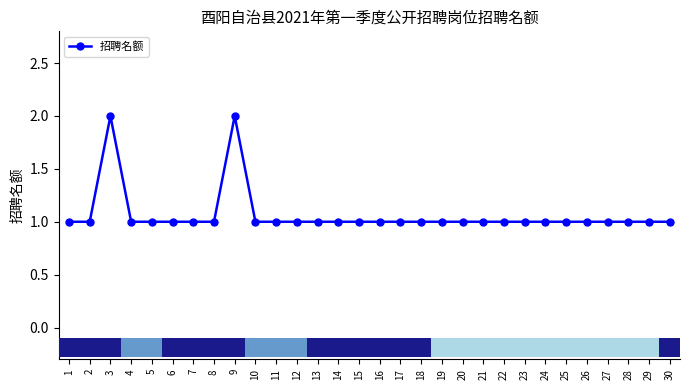

What is the minimum value shown in the chart?

1